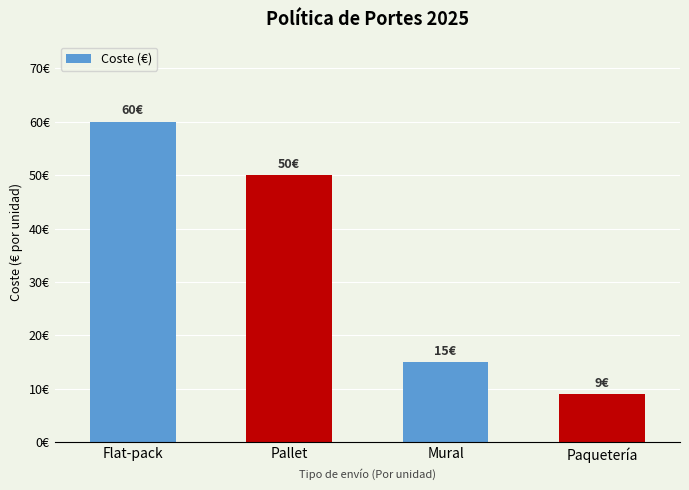

What is the label of the 4th bar from the left?

Paquetería